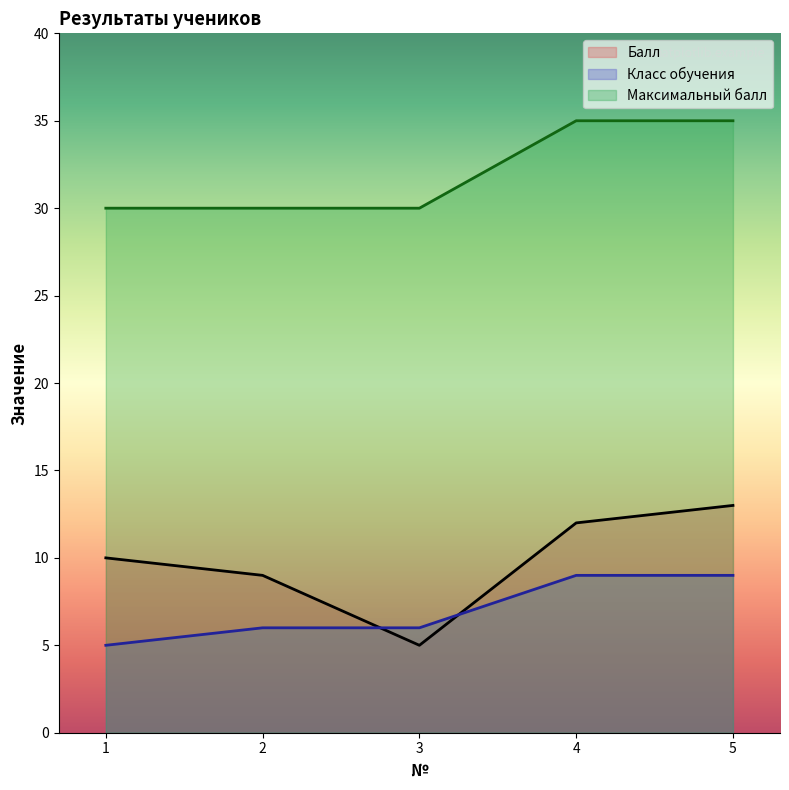

How many times do Балл and Класс обучения cross each other?

2